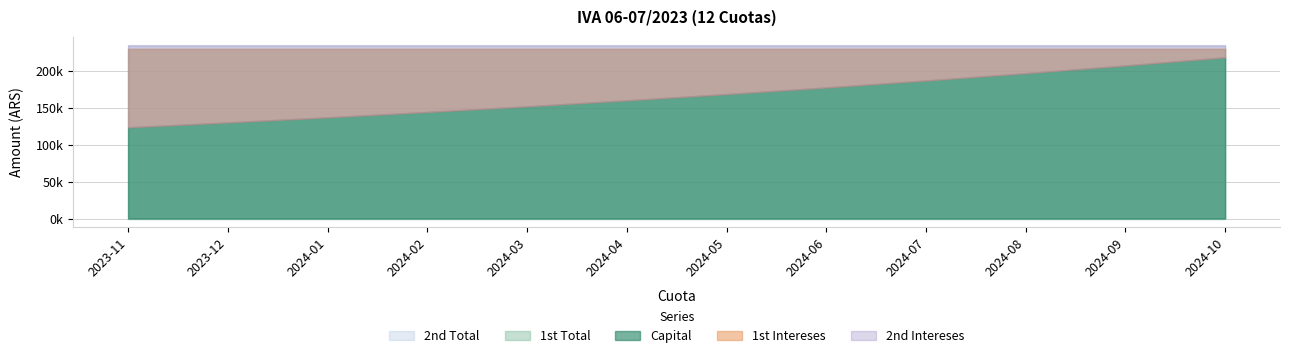

Is it true that 1st Intereses equals 137009.2 at 5?

False